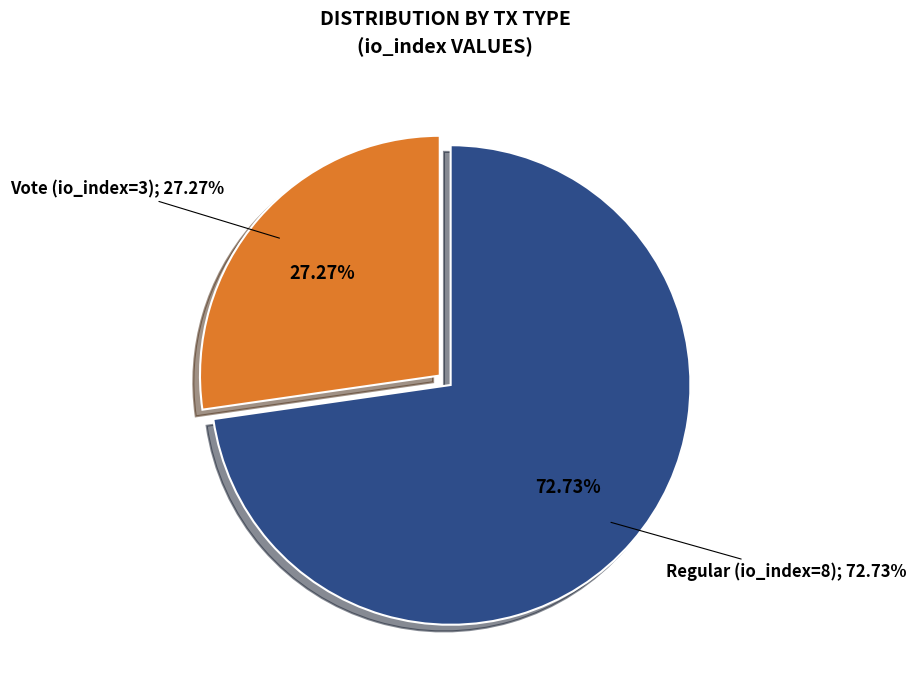

How many slices are in this pie chart?

2